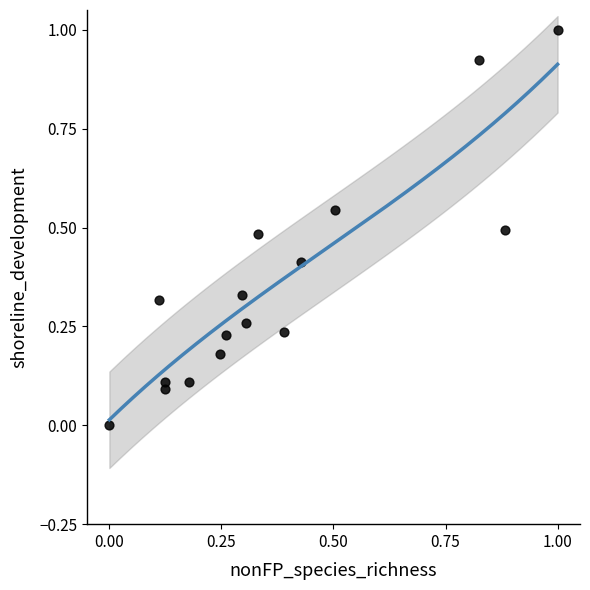

What is the range of X values (max minus min)?

1.0